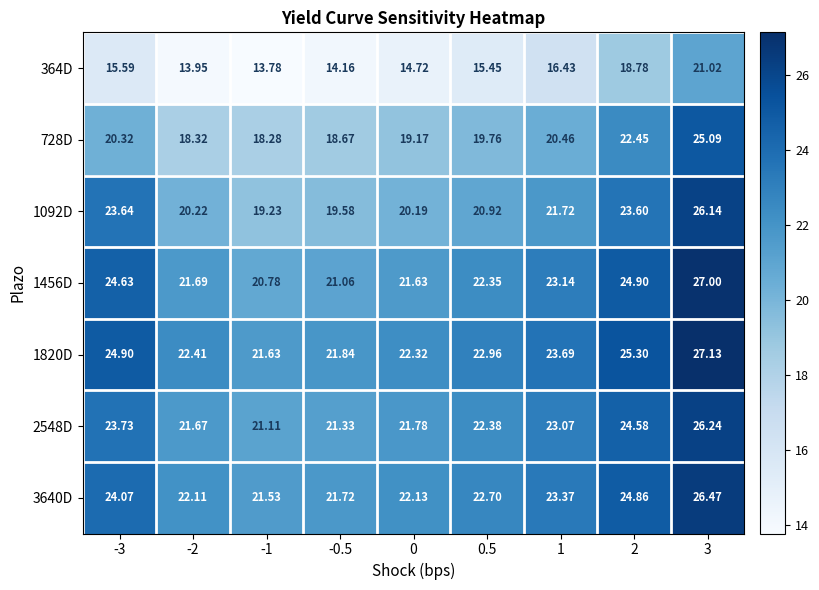

How many data points in 2548D are less than 22?

4